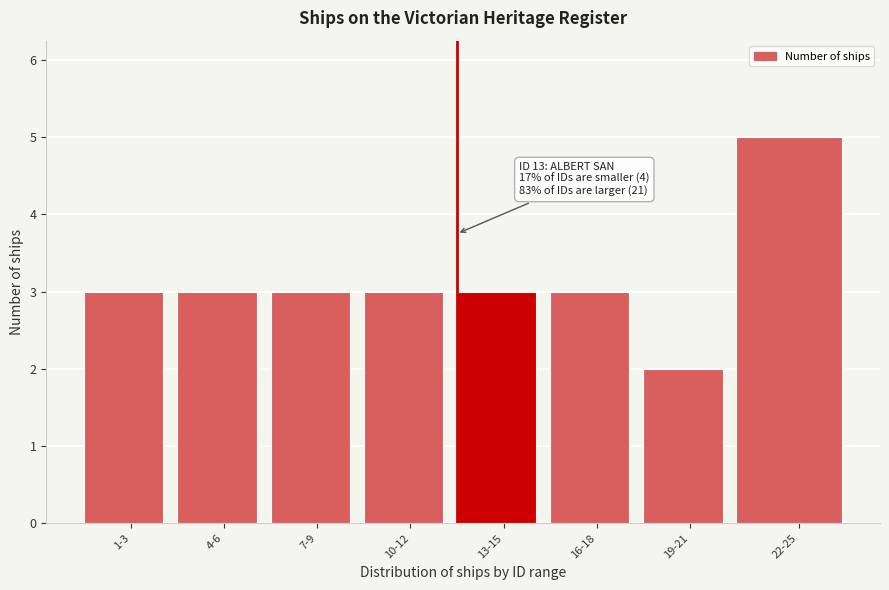

Reading right to left, transcribe all the data shown in this chart.

5	2	3	3	3	3	3	3